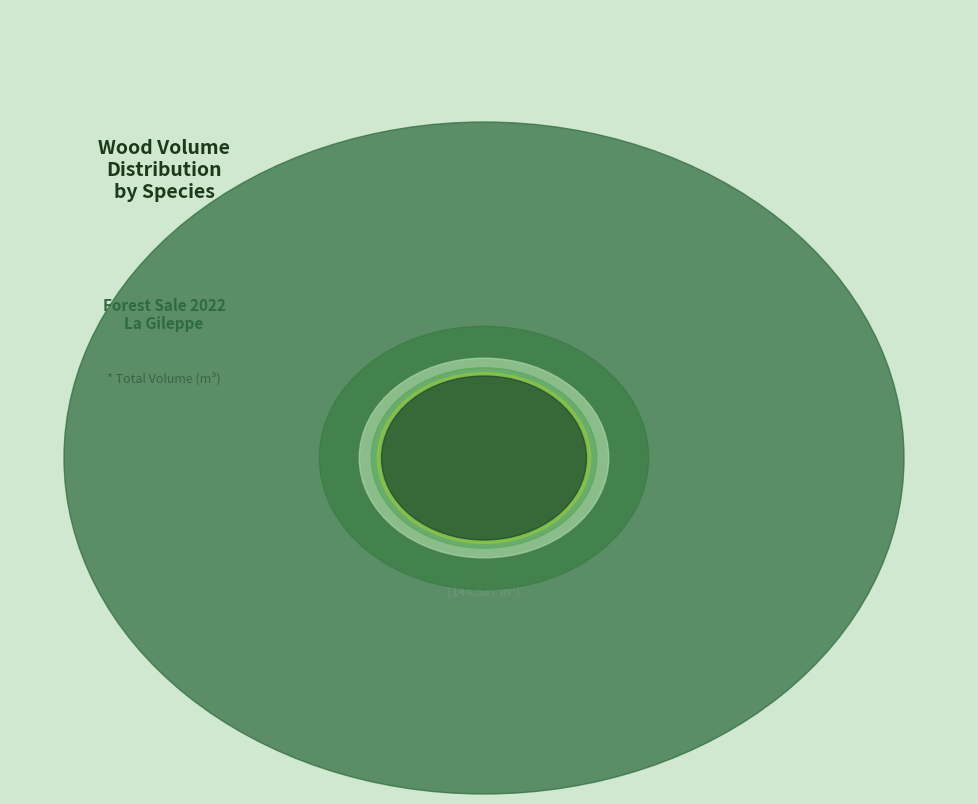

What percentage is the FEUILLUS DIVERS slice, to the nearest percent?

2%